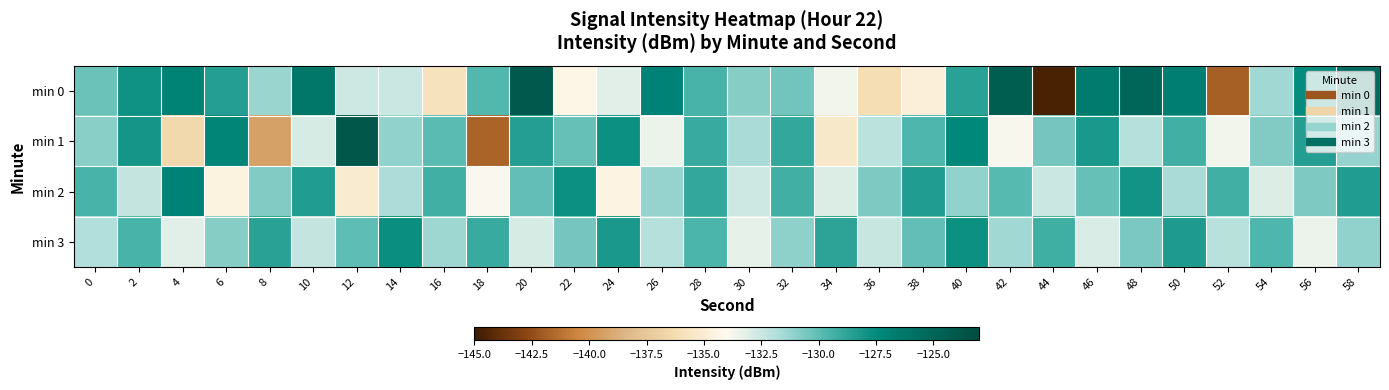

At which category is the sum across all series the highest?

40